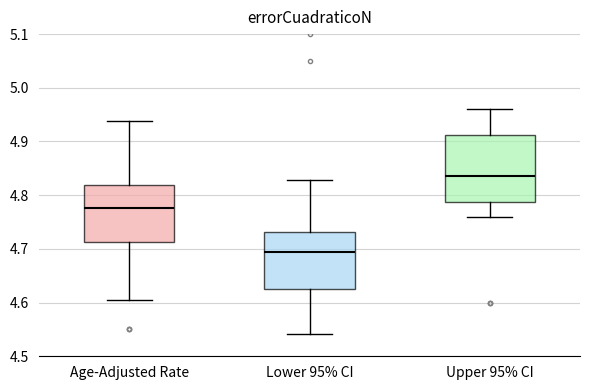

Where does the median line of the box for Upper 95% CI sit on the y-axis? The values are not printed on the chart, so give them approximately, as read against the axis.

4.84